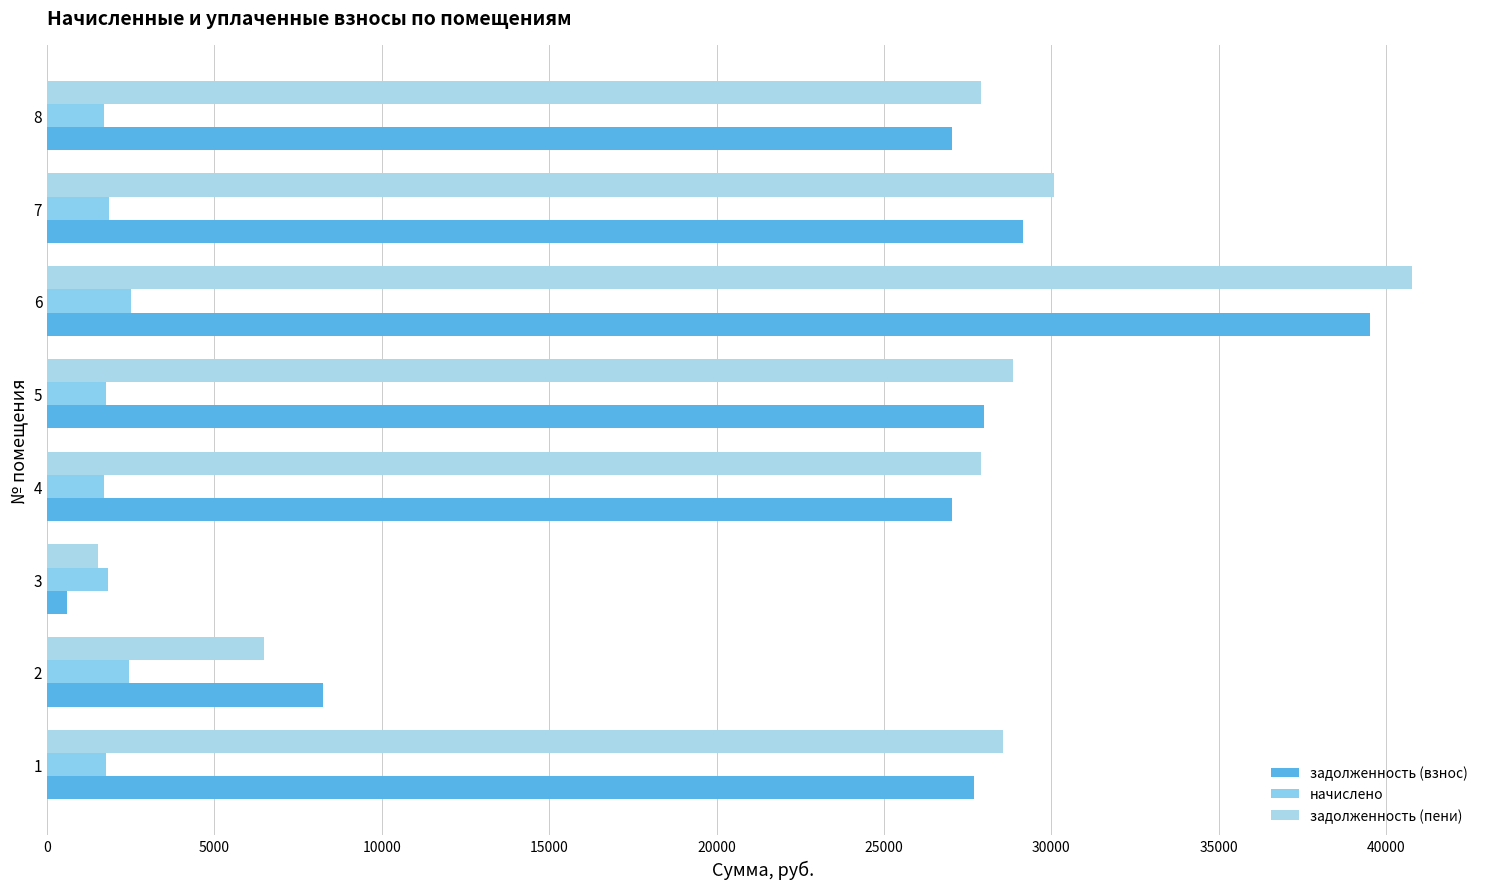

How many data points in задолженность (пени) are less than 28555?

4